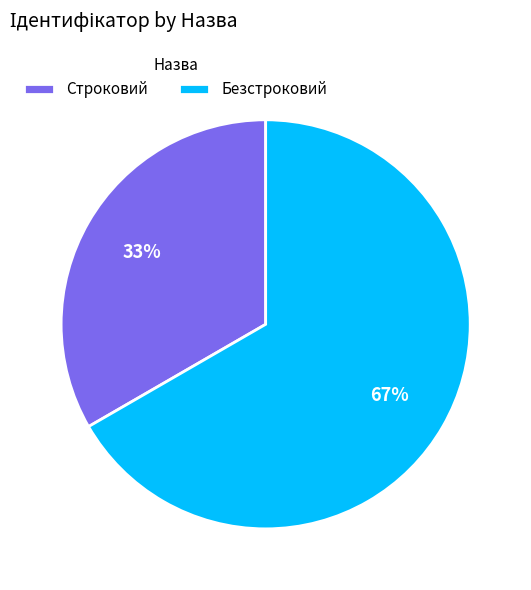

Is it true that Безстроковий is 67% of the pie?

True